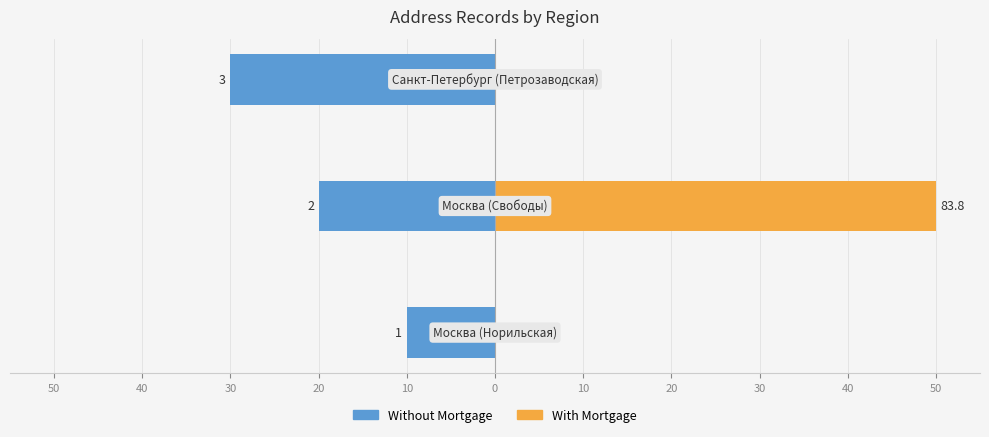

Which series changed the most between 50 and 40?

With Mortgage